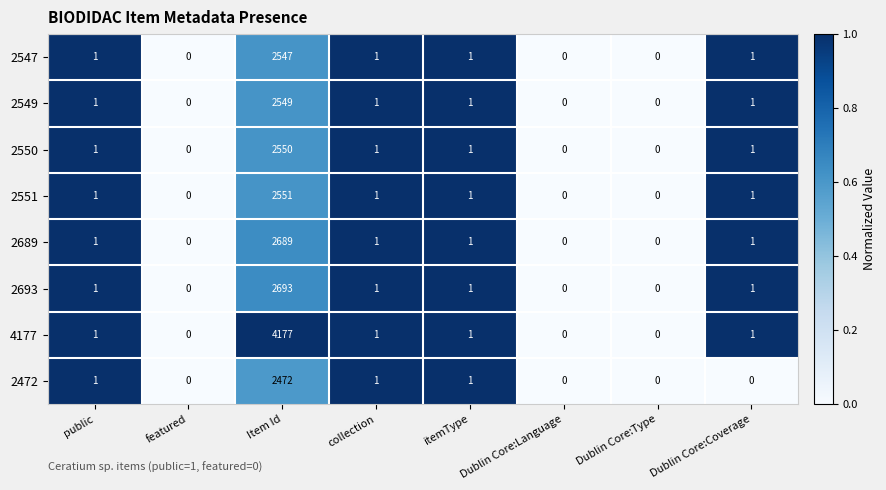

Which series has the widest spread of values?

4177